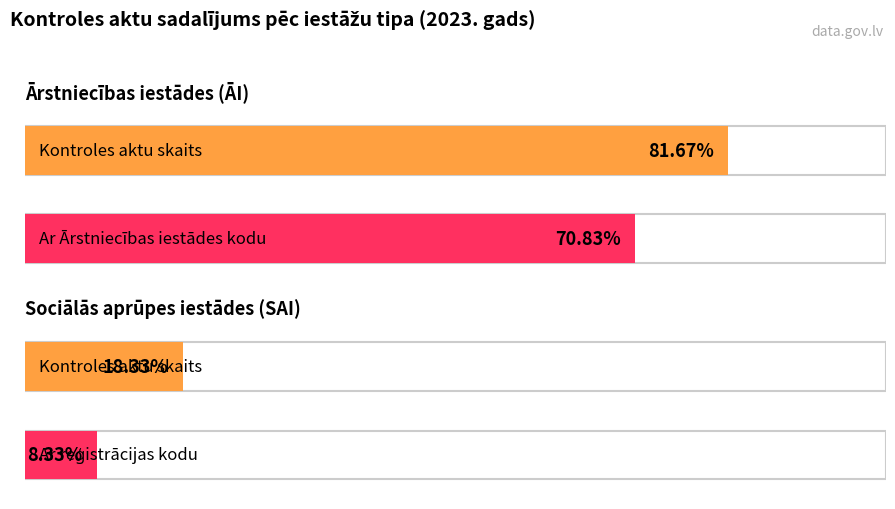

How many bars are there in total?

4